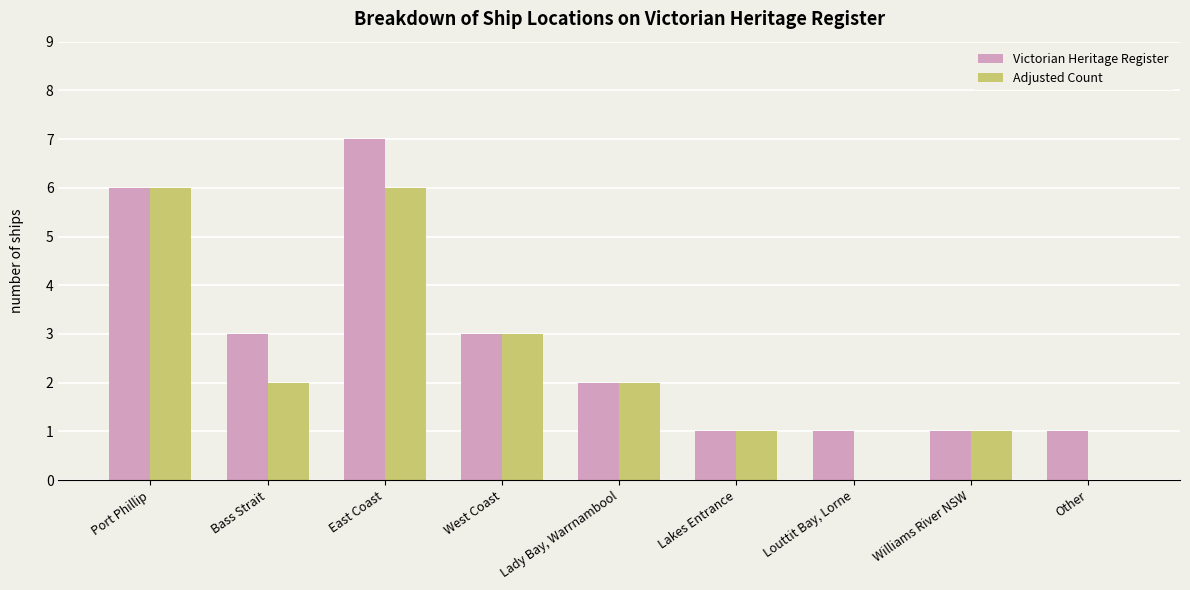

Which series changed the most between Port Phillip and Bass Strait?

Adjusted Count